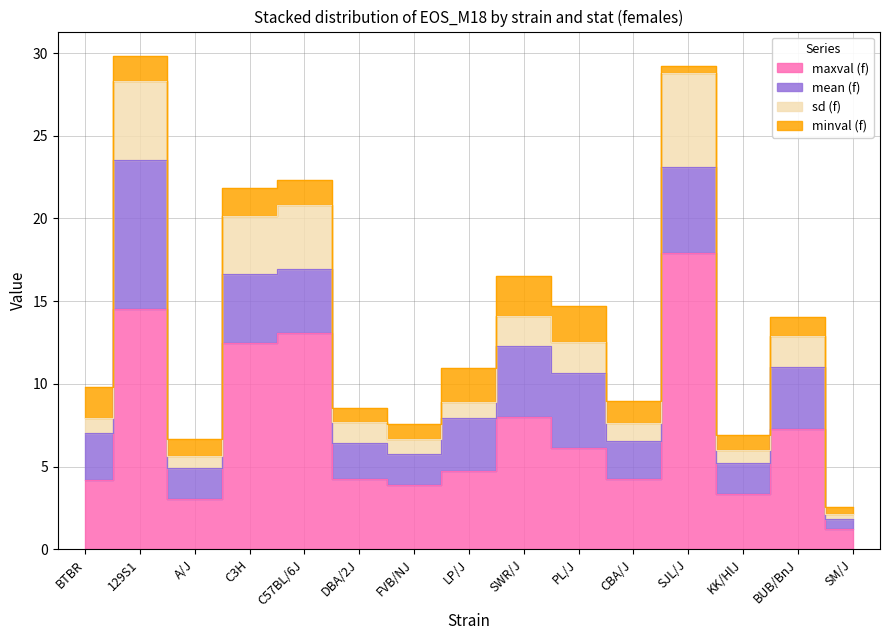

At which label is maxval (f) closest to 9?

SWR/J